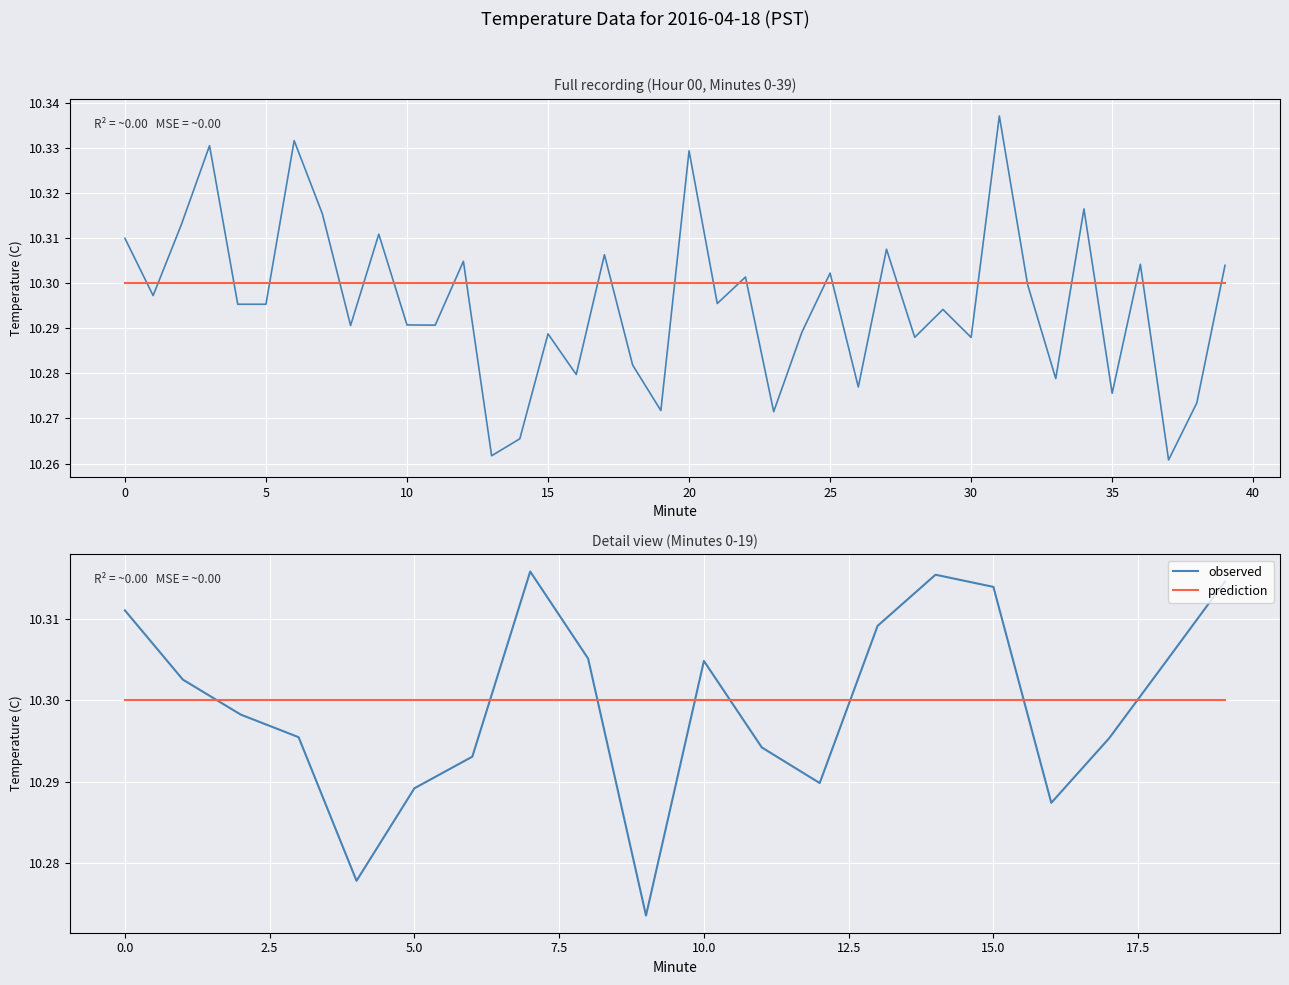

How many series are shown in this chart?

2